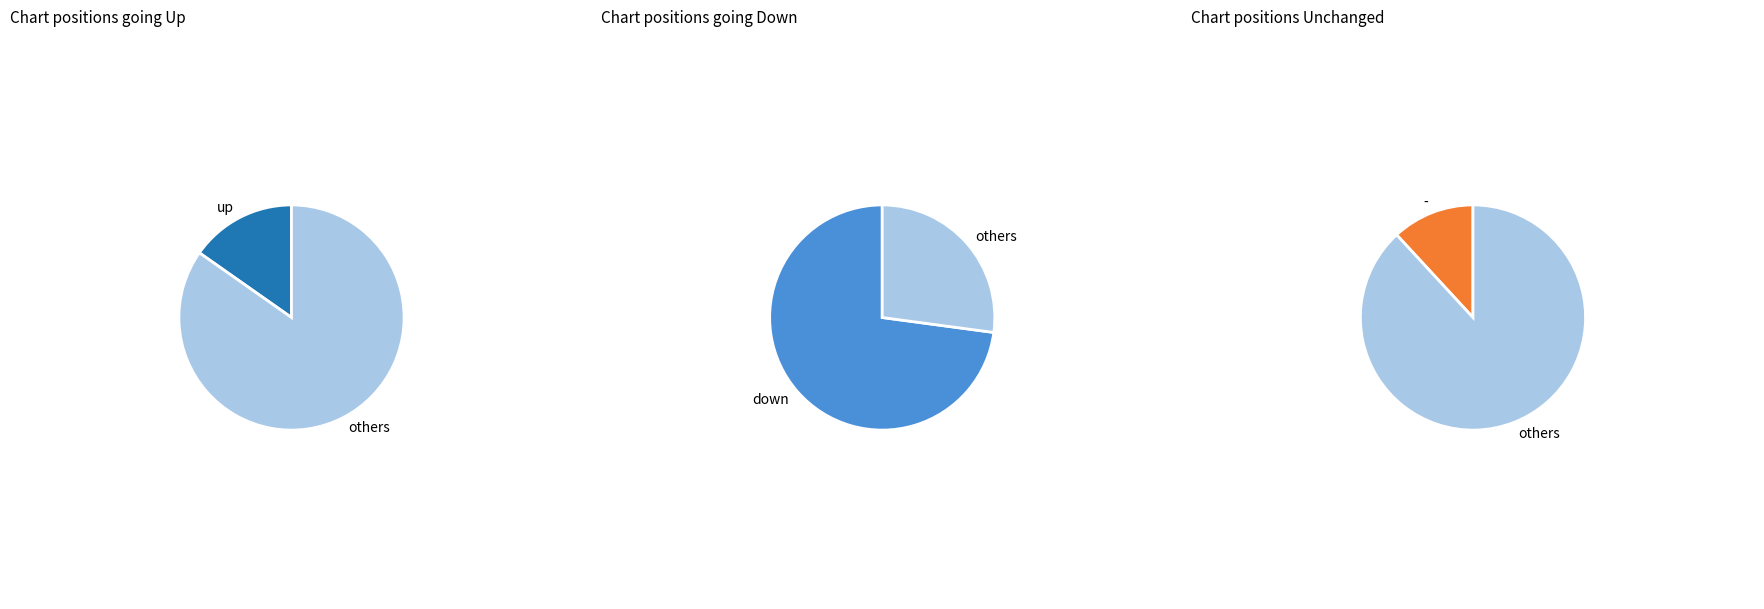

Which category has the biggest portion of the pie?

down